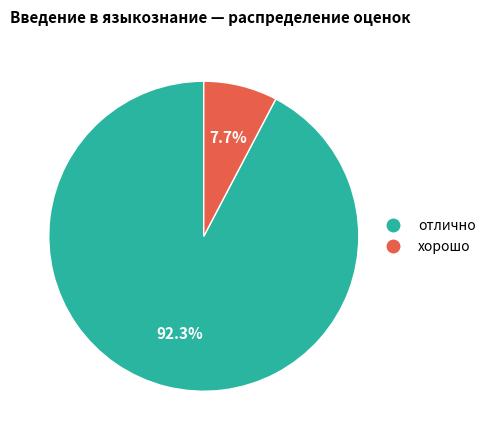

Combined, do хорошо and отлично account for over 50%?

Yes